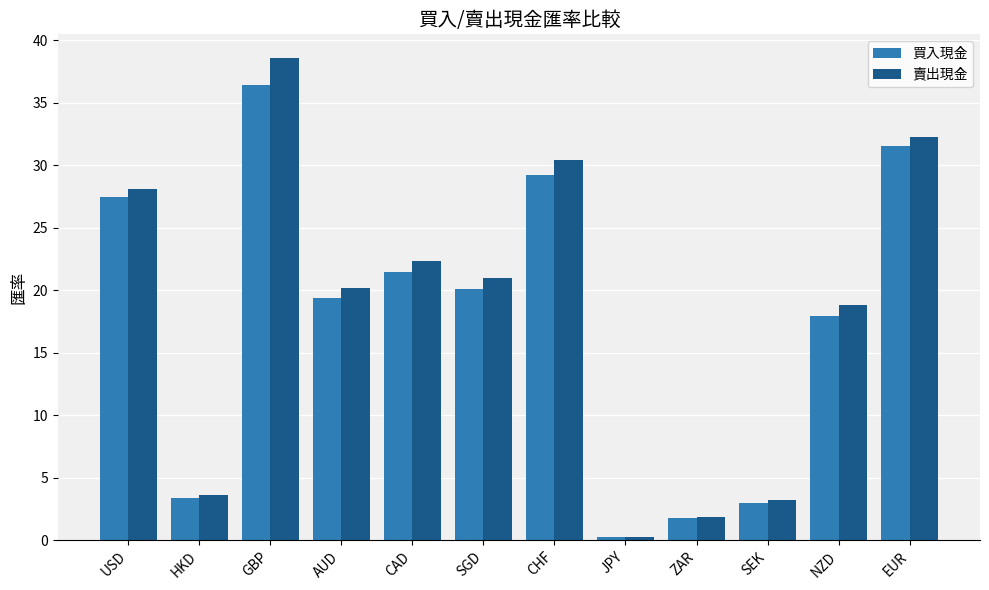

Which series has the widest spread of values?

賣出現金